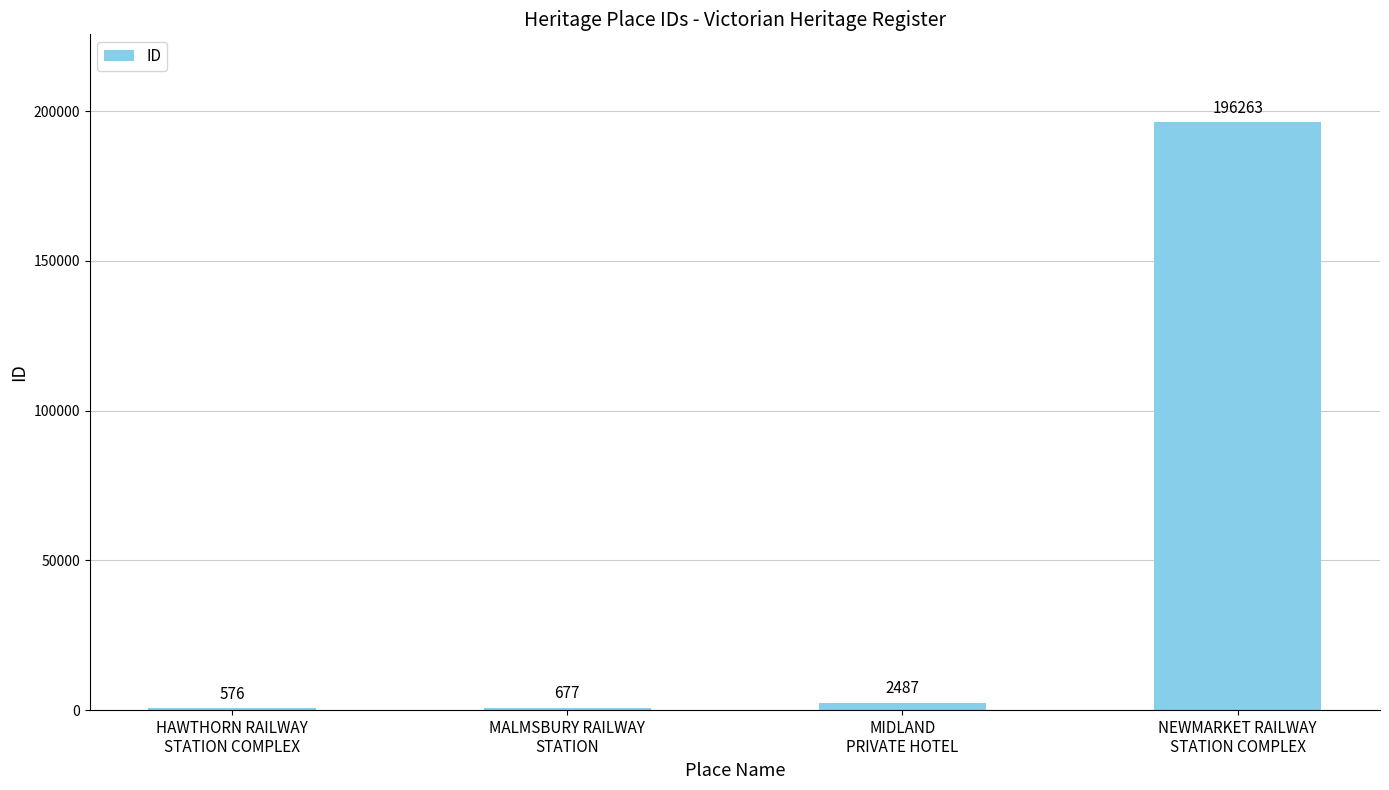

What is the change in value from MIDLAND
PRIVATE HOTEL to NEWMARKET RAILWAY
STATION COMPLEX?

+193776